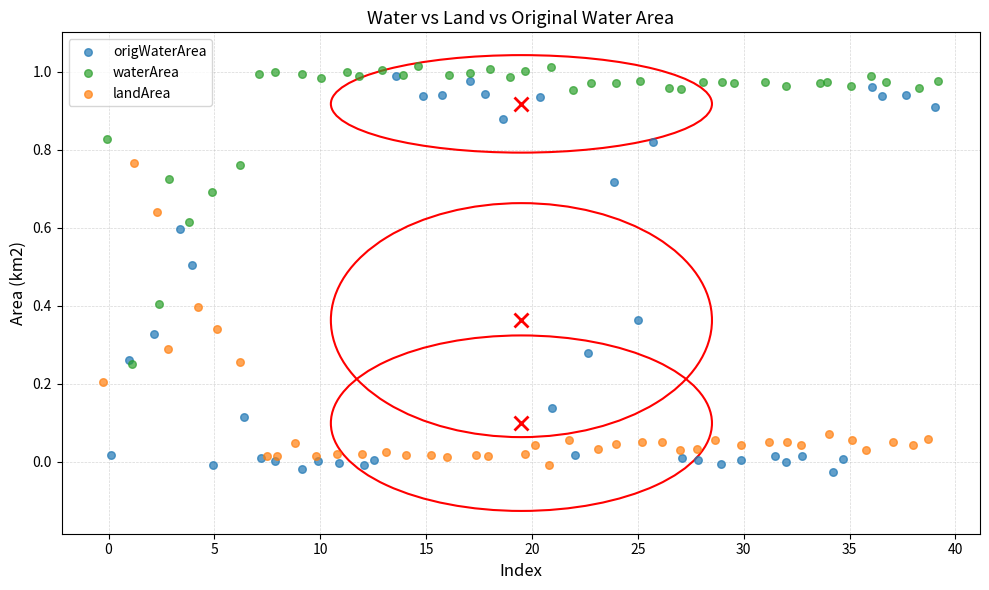

What are all the series names shown in the legend?

origWaterArea, waterArea, landArea